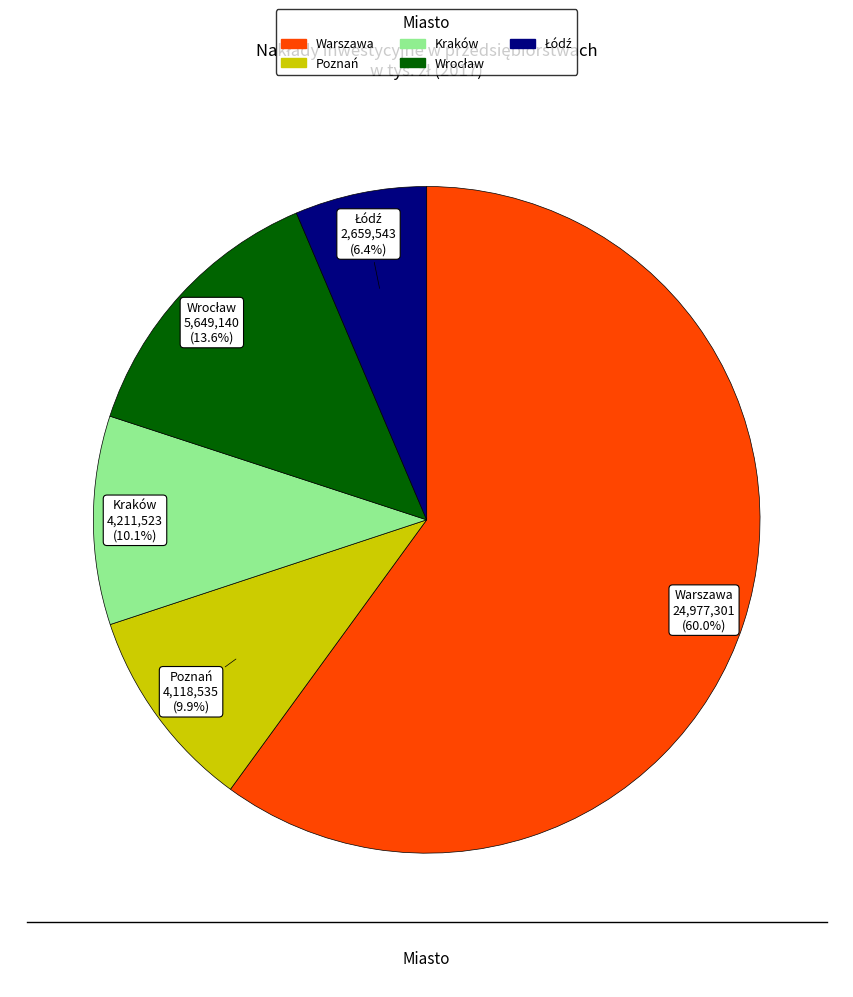

Which slice is the largest?

Warszawa